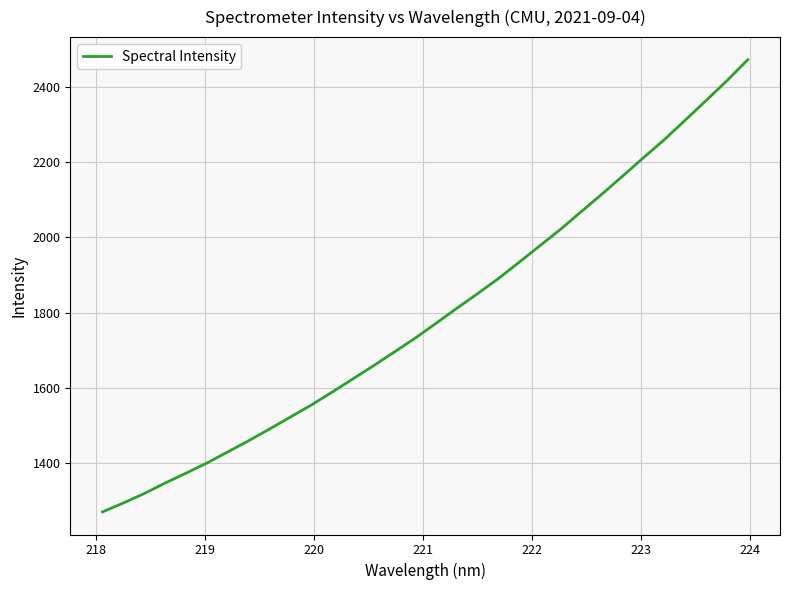

What is the smallest value displayed?

1270.6